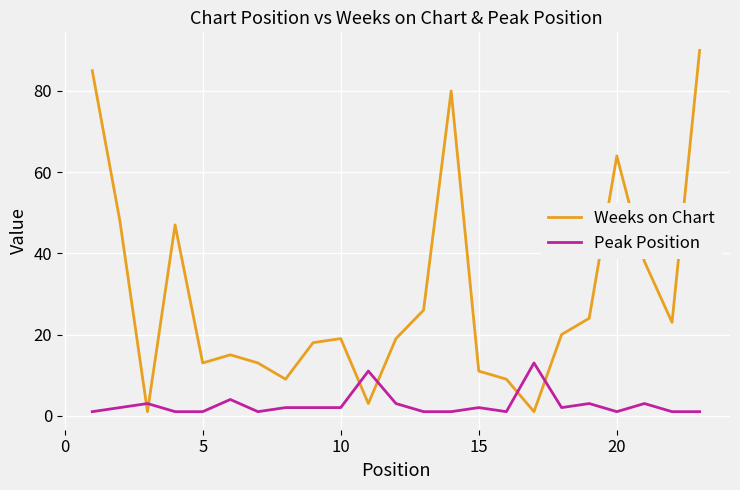

True or false: Weeks on Chart has more than 1 interior local peaks.

True